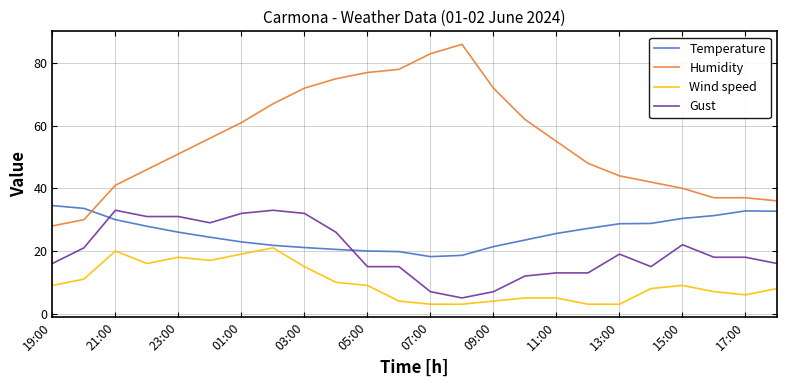

True or false: Humidity and Gust cross at least once.

False